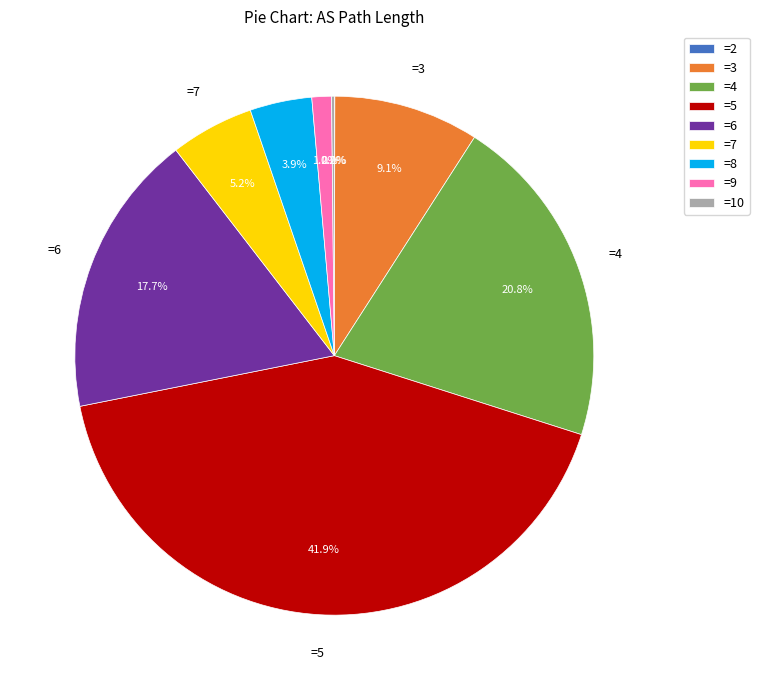

Is =9 the majority of the pie?

No